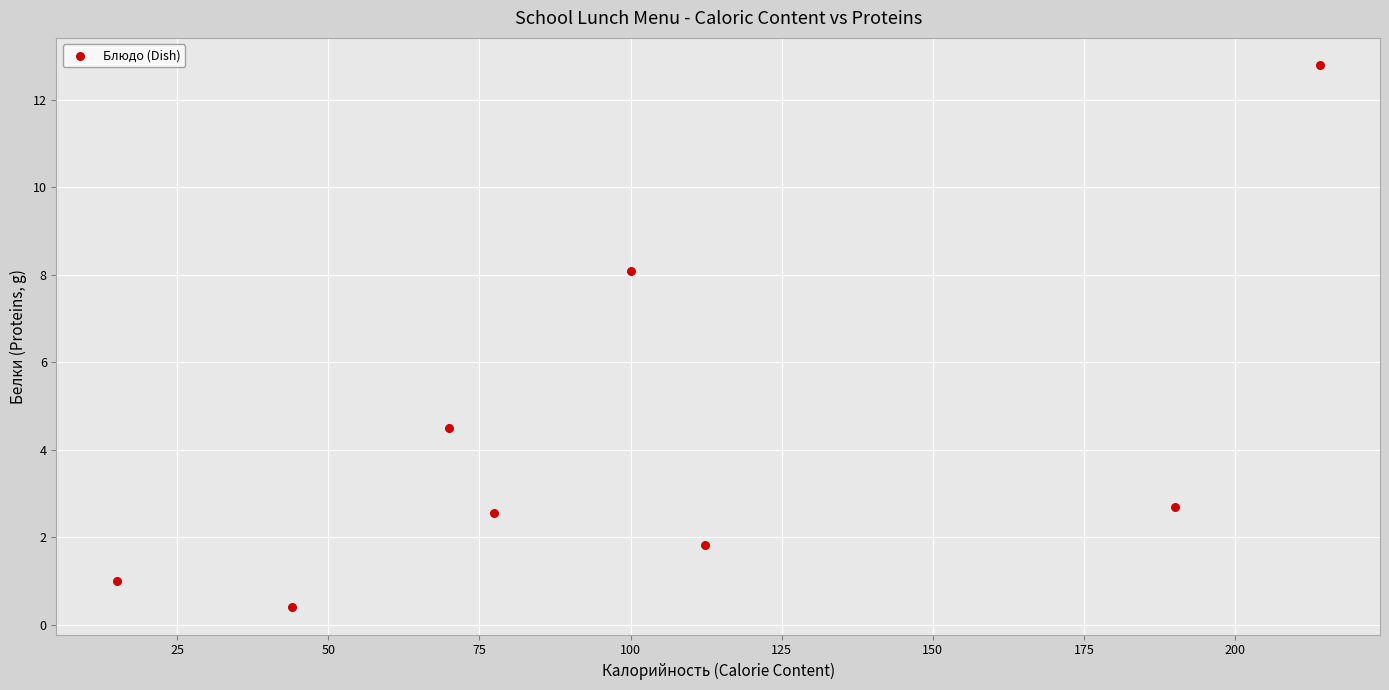

What is the range of Y values (max minus min)?

12.4